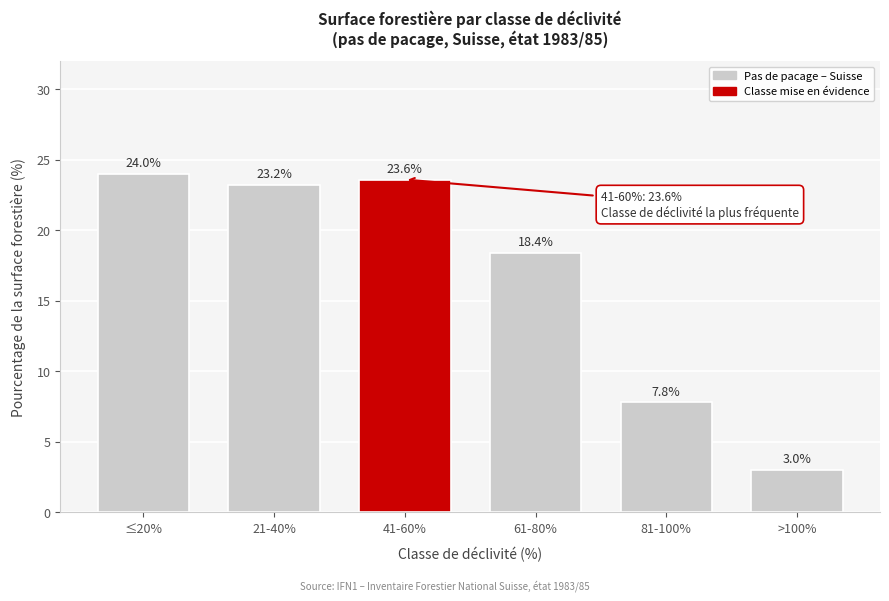

Reading right to left, what are all the values shown in this chart?

3.0	7.8	18.4	23.6	23.2	24.0